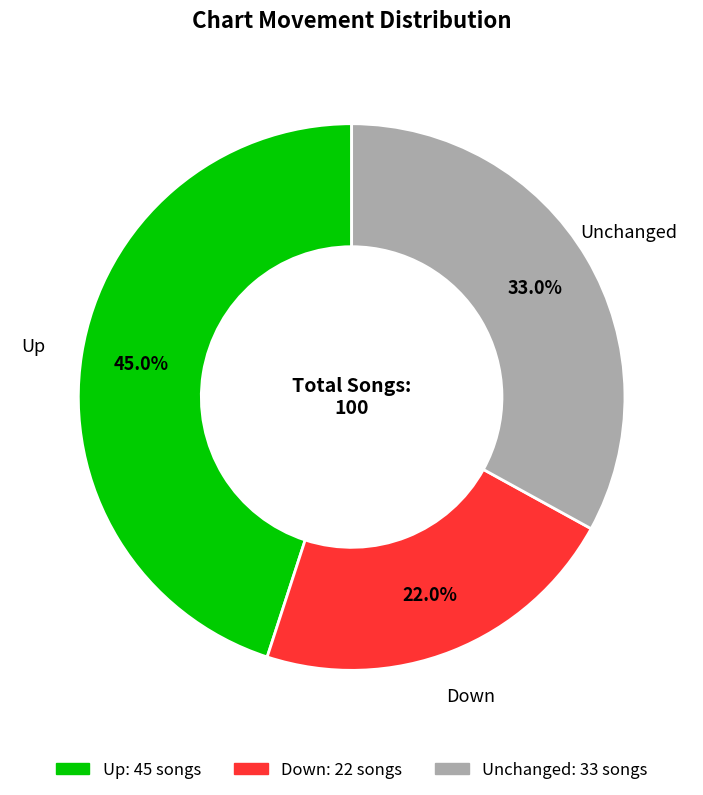

Approximately how many times larger is the value at Unchanged compared to Down?

1.5